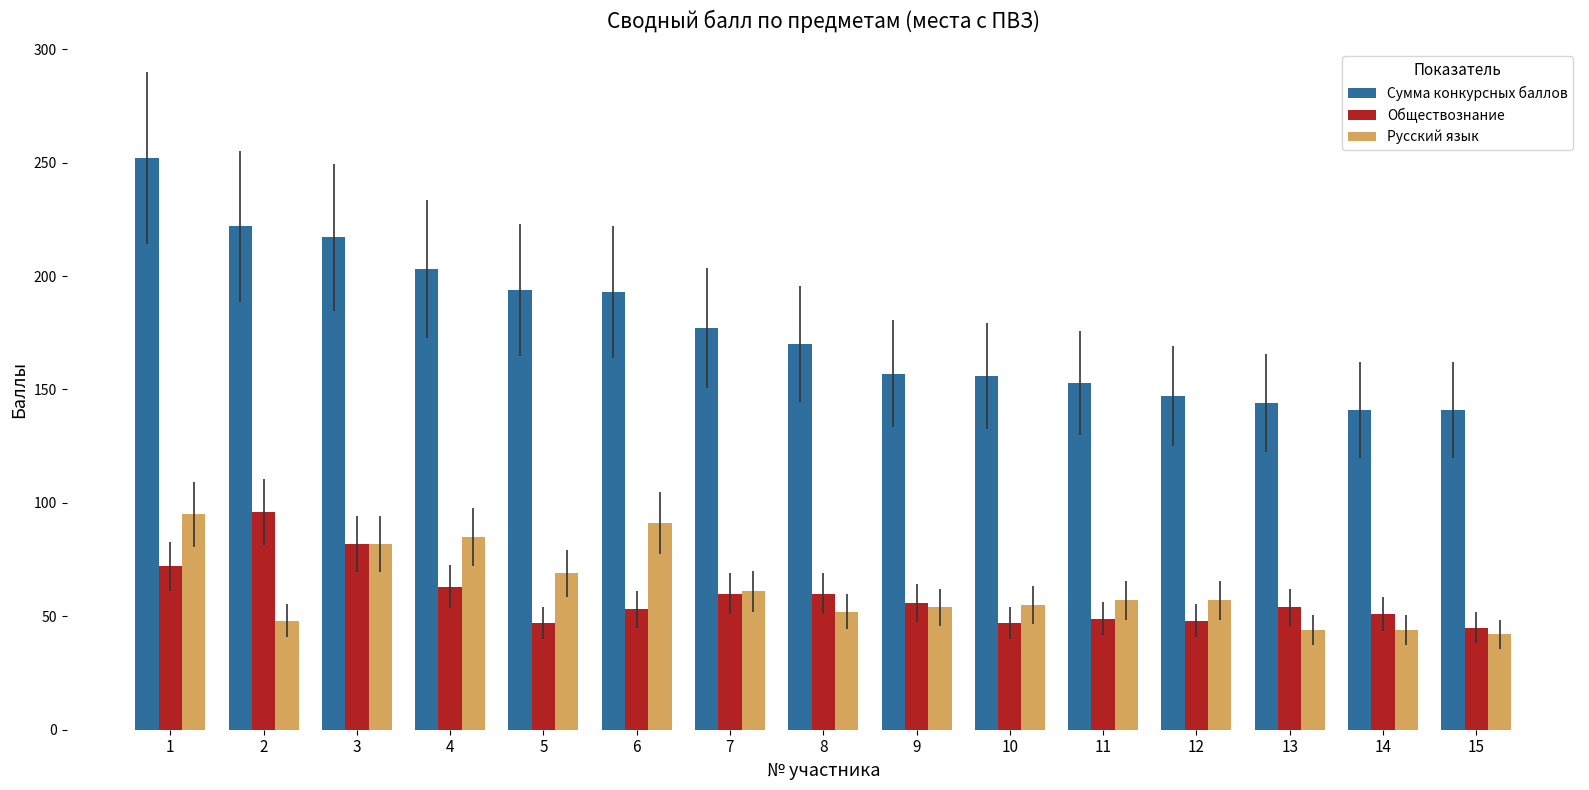

The value of Русский язык at 13 is 44. True or false?

True